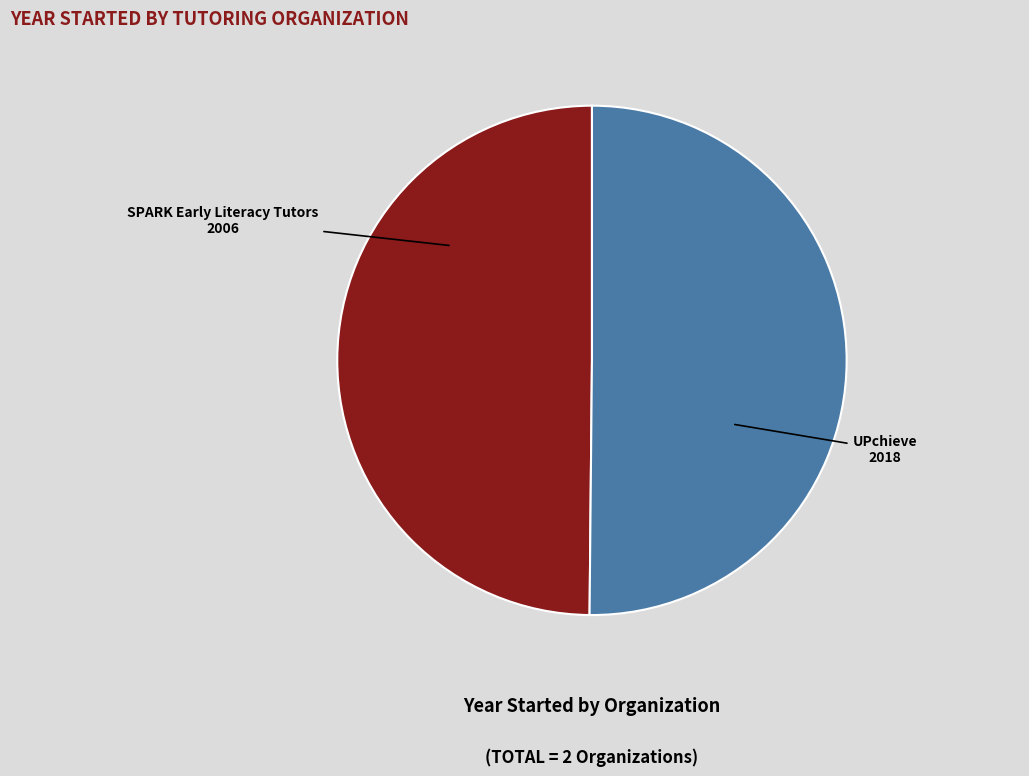

What is the smallest slice in the pie chart?

SPARK Early Literacy Tutors